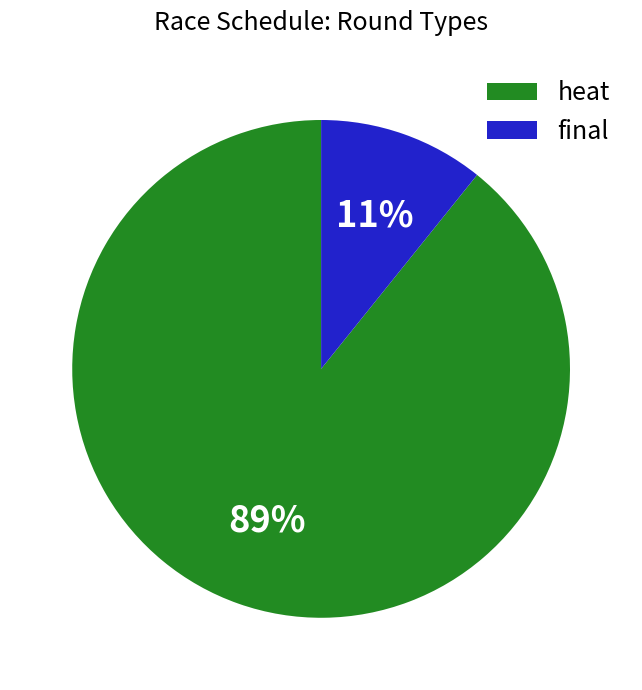

Which category has the smallest portion of the pie?

final